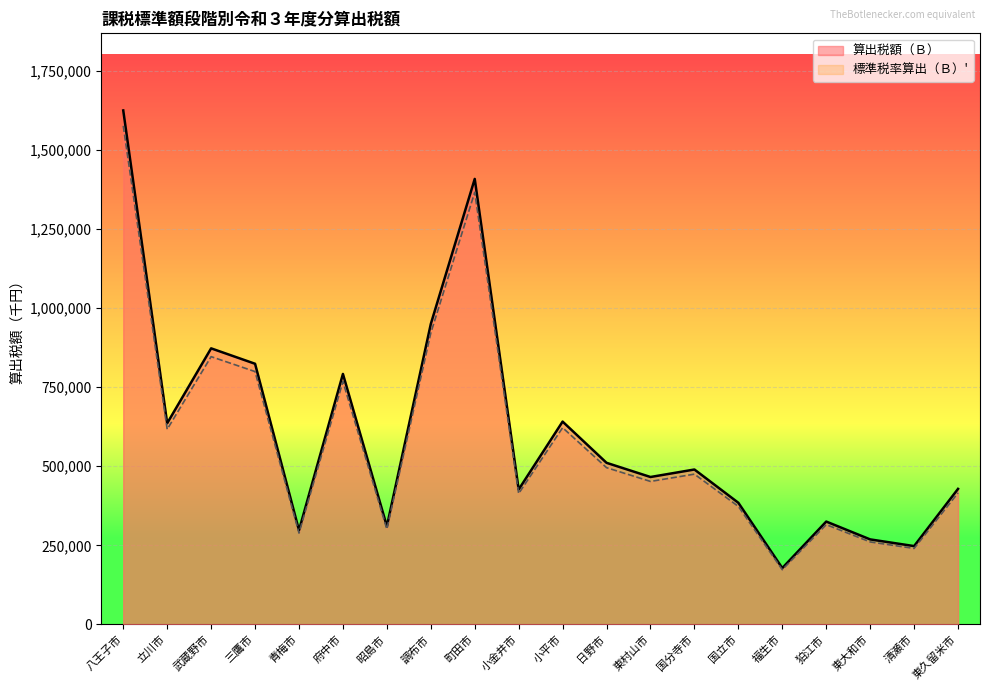

List the series in order of their overall mean, highest first.

算出税額（Ｂ）, 標準税率算出（Ｂ）'